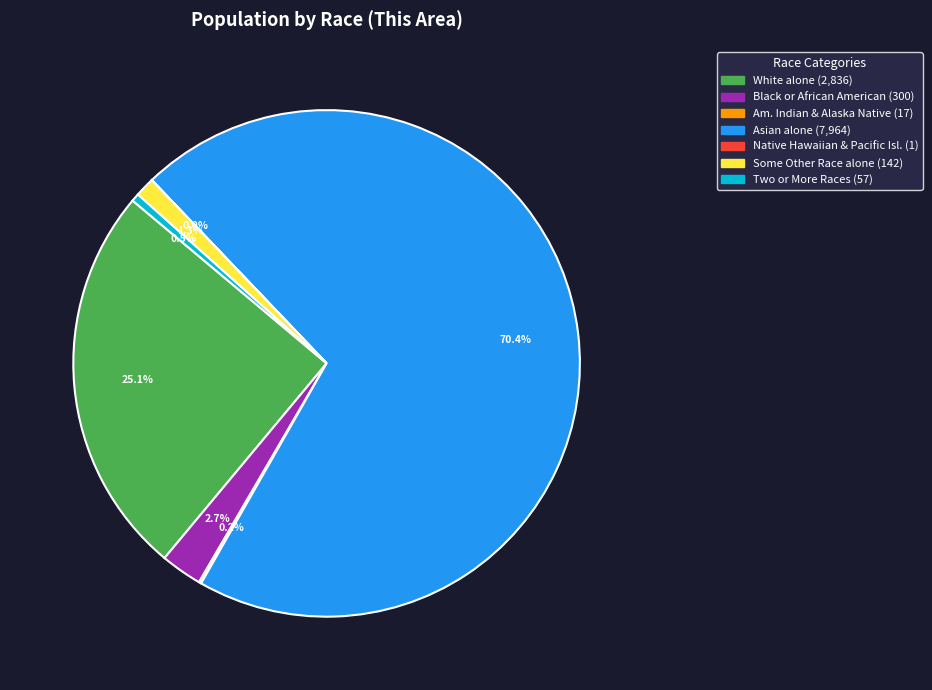

Is there a majority slice in this chart?

Yes